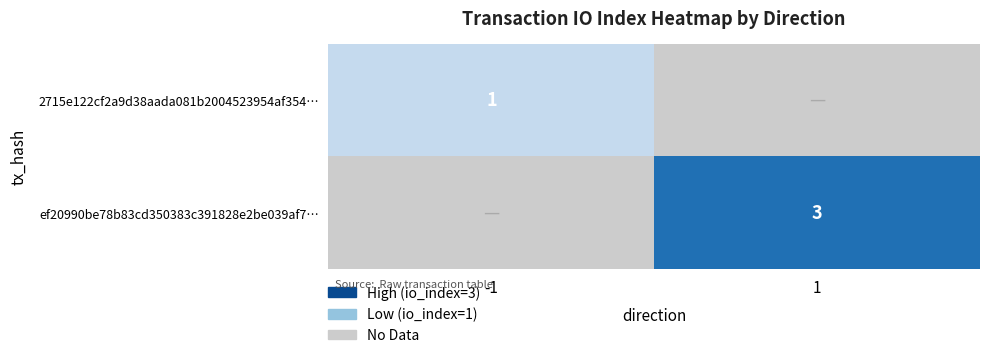

What is the sum of the 2715e122cf2a9d38aada081b2004523954af354… values at -1 and 1?

1